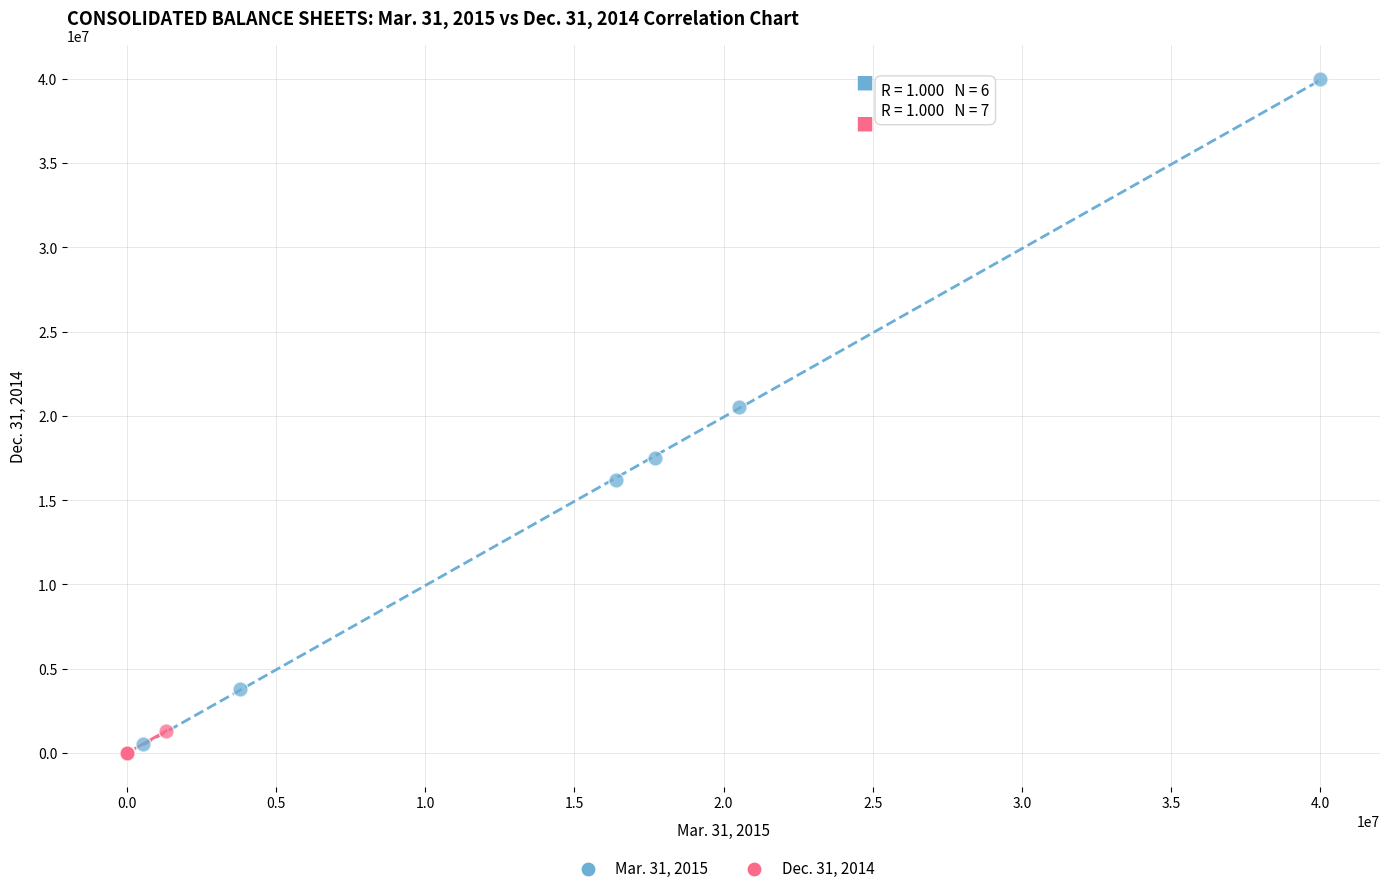

What are all the series names shown in the legend?

Mar. 31, 2015, Dec. 31, 2014